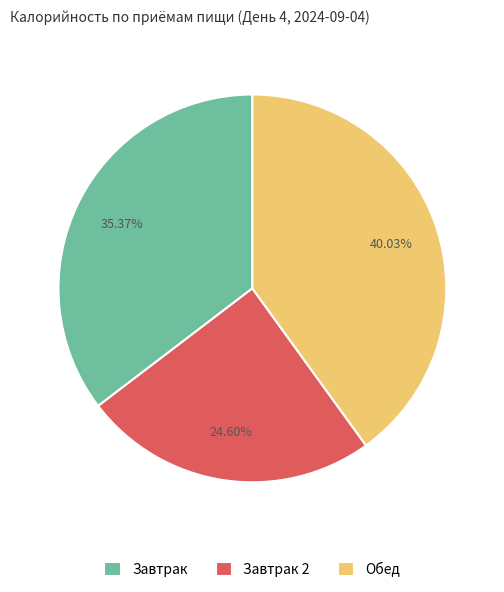

True or false: Обед accounts for 51% of the total.

False